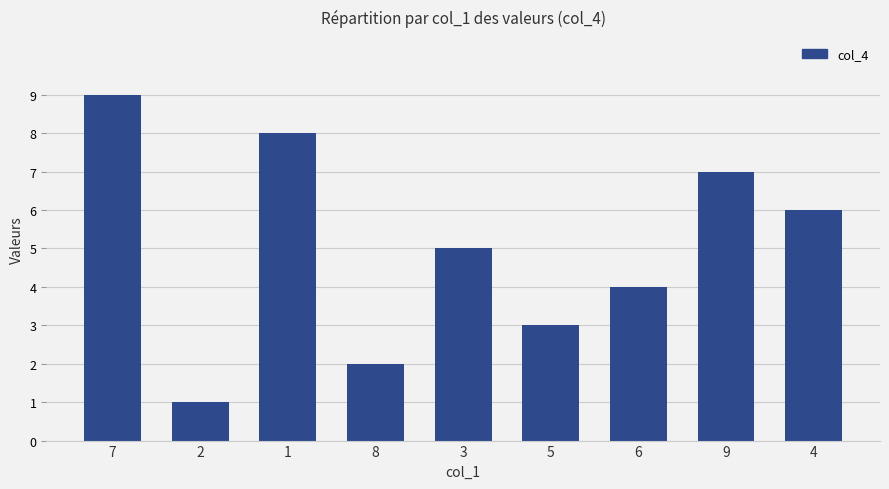

Reading left to right, extract all data points from this chart.

7=9	2=1	1=8	8=2	3=5	5=3	6=4	9=7	4=6